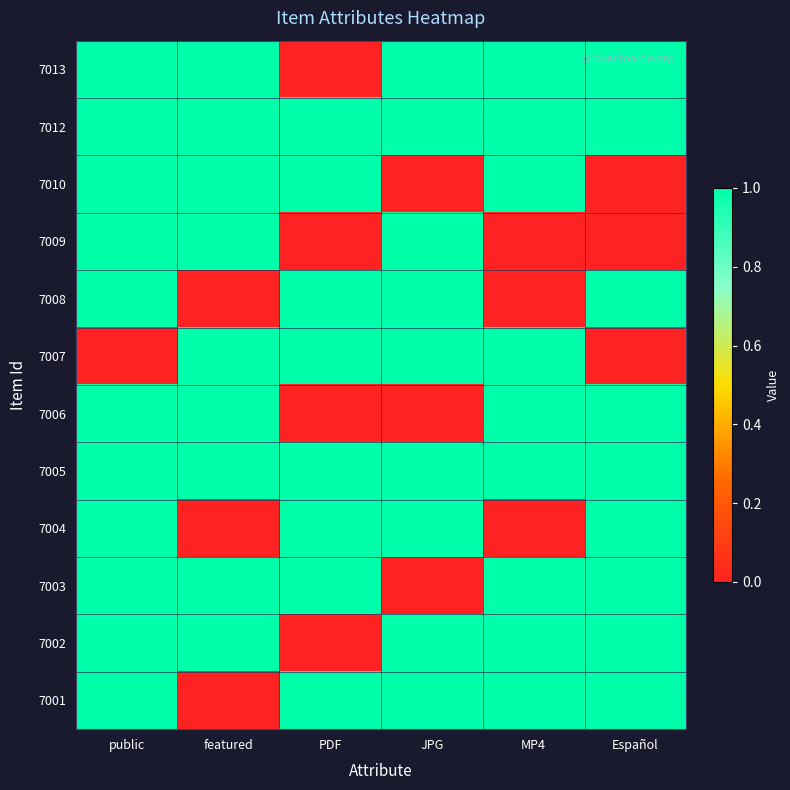

At how many categories does at least one series exceed 0?

6